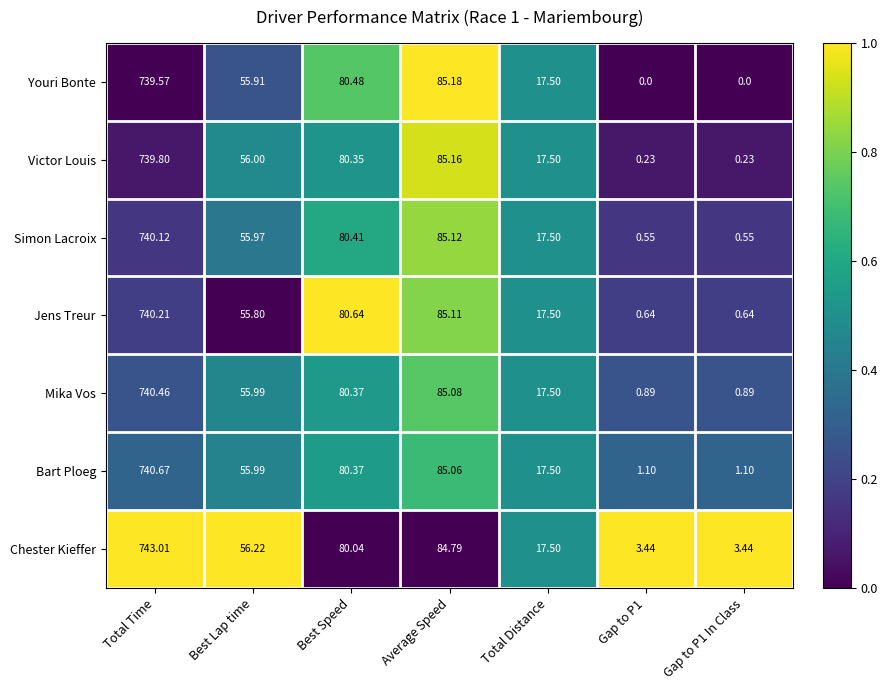

What is the total value across all series at Best Speed?

562.7